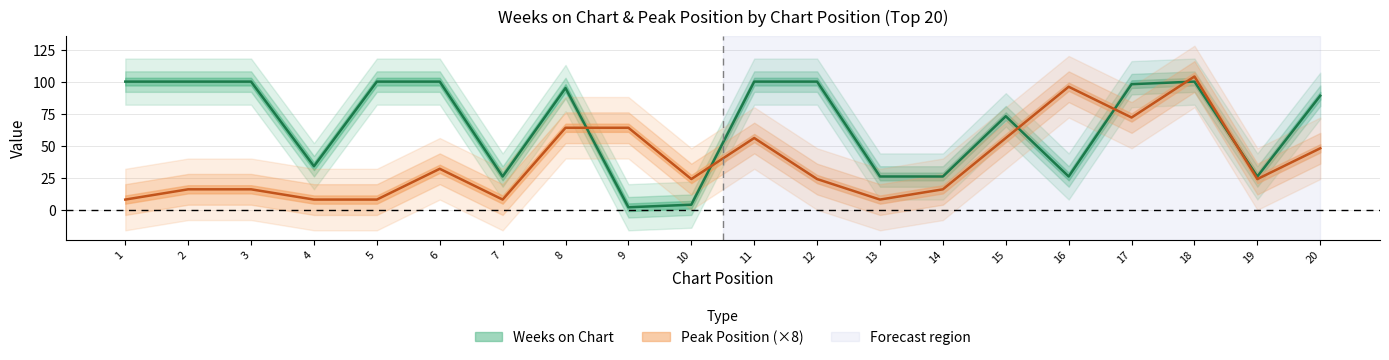

What is the difference between the highest and lowest values at 11?

44